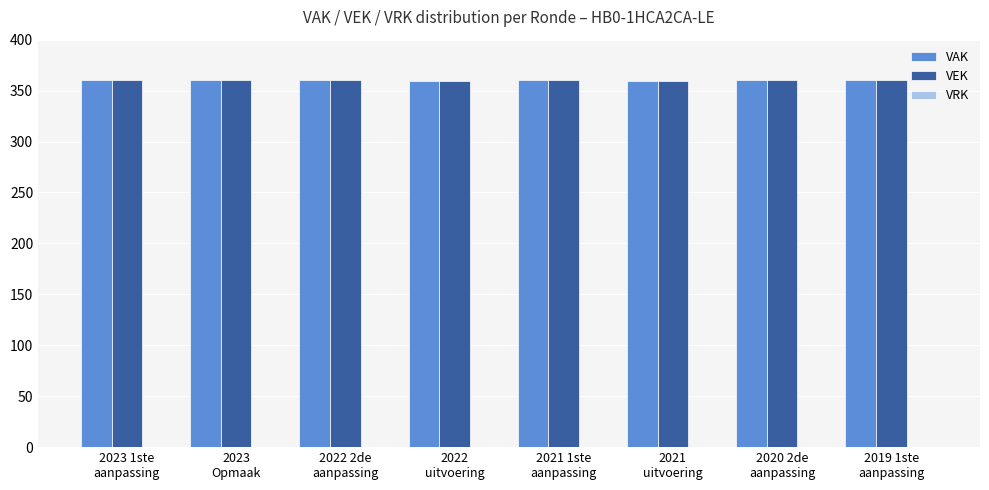

What is the average value of the VAK series?

360